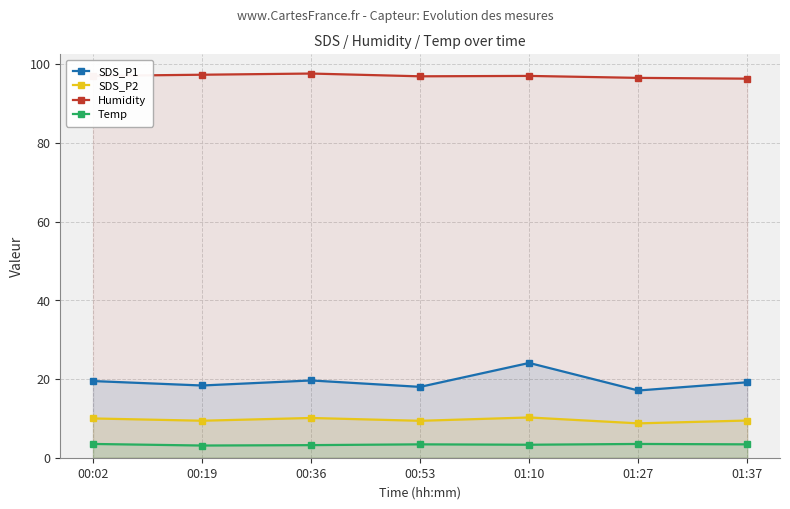

What is the difference between the SDS_P2 values at 01:10 and 00:02?

0.2